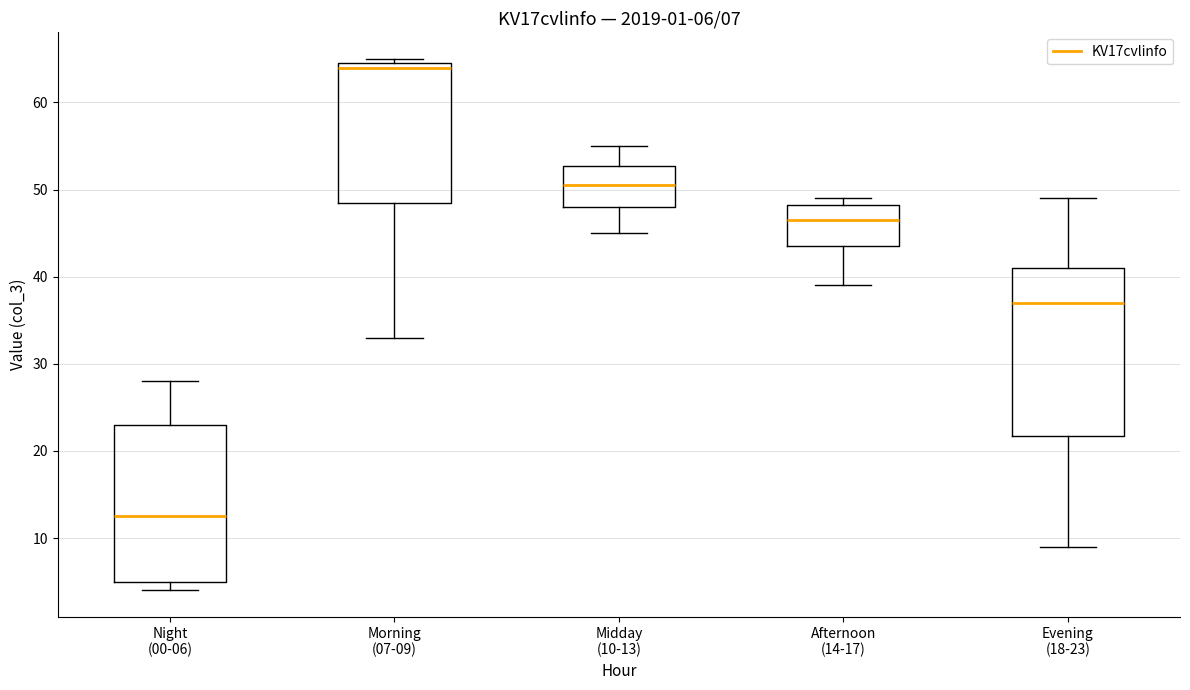

Which box's median line is the lowest?

Night (00-06)